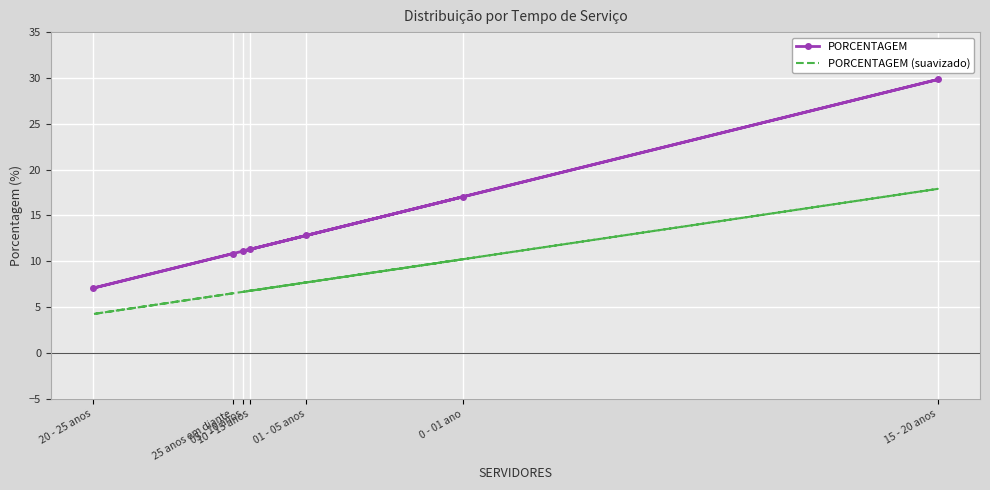

The value of PORCENTAGEM at 25 anos em diante is 4.5. True or false?

False